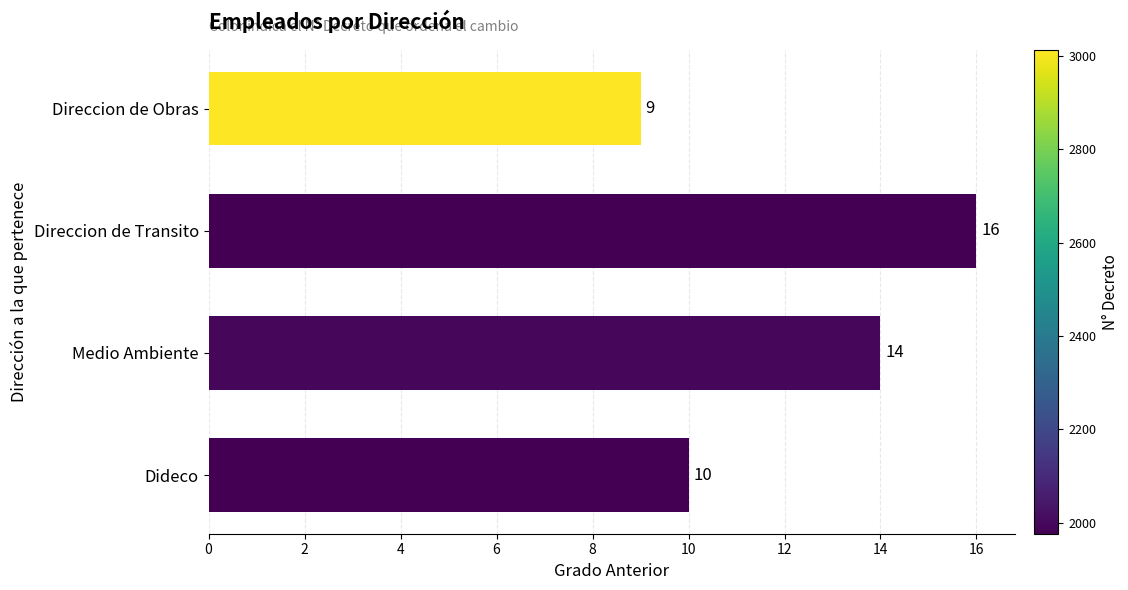

Are the bars horizontal?

Yes